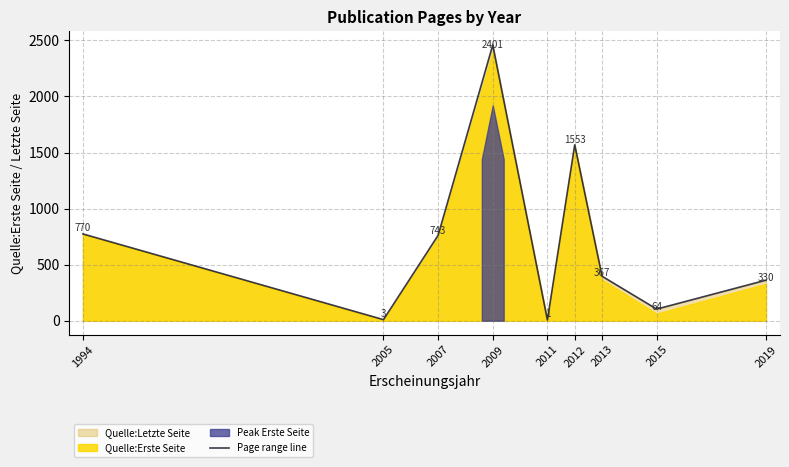

Which category has the highest value in the Page range line series?

2009